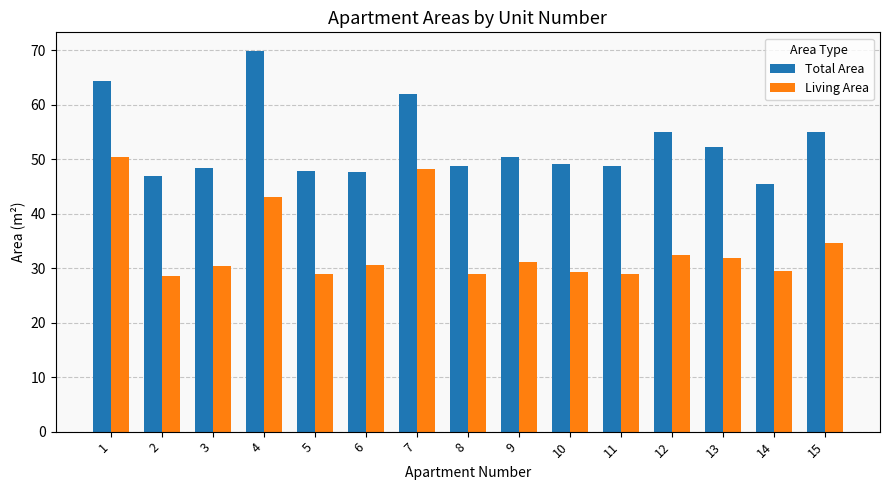

What is the spread (max minus min) of values at 13?

20.4